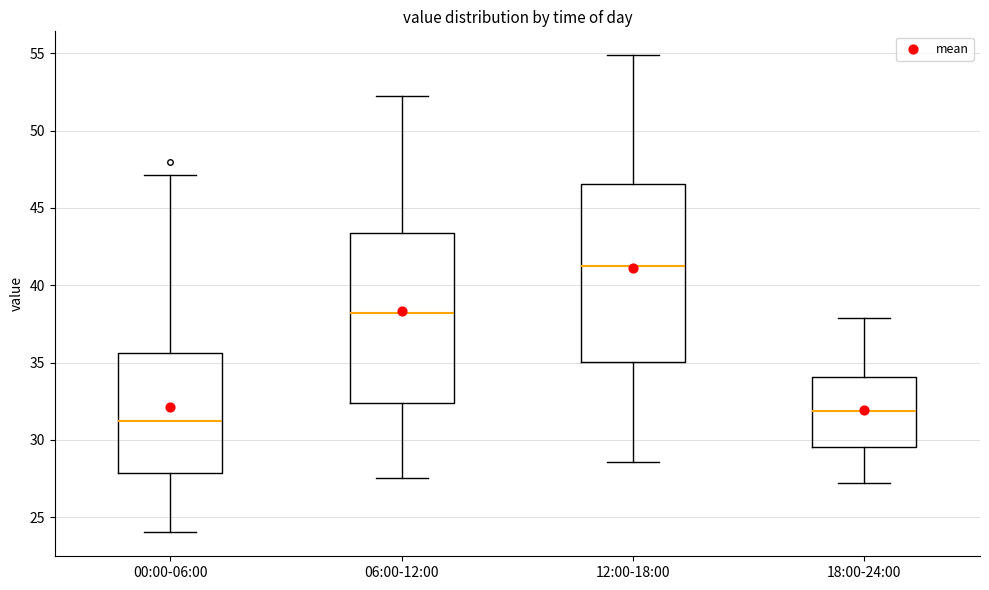

Where does the lower whisker of the box for 00:00-06:00 end on the y-axis? The values are not printed on the chart, so give them approximately, as read against the axis.

24.0